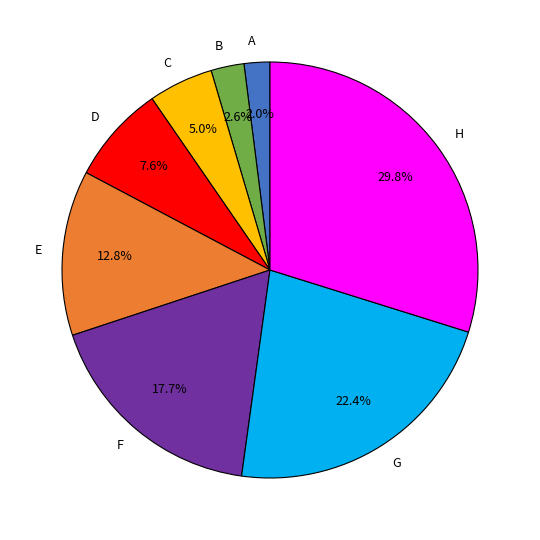

To the nearest percent, what portion does G represent?

22%